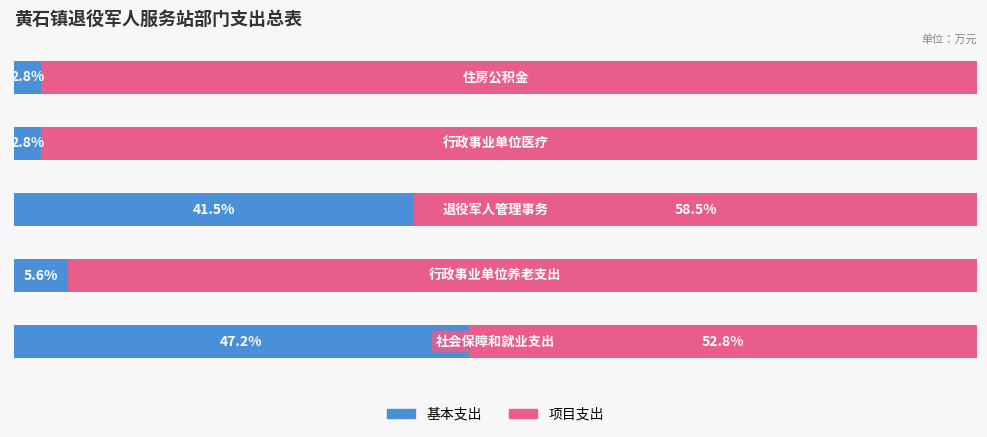

What are all the series names shown in the legend?

基本支出, 项目支出